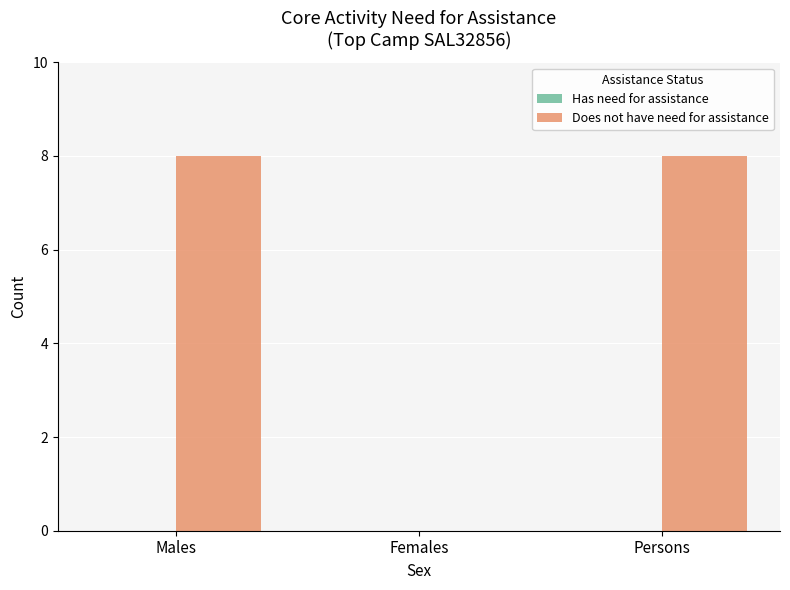

Are the bars horizontal?

No